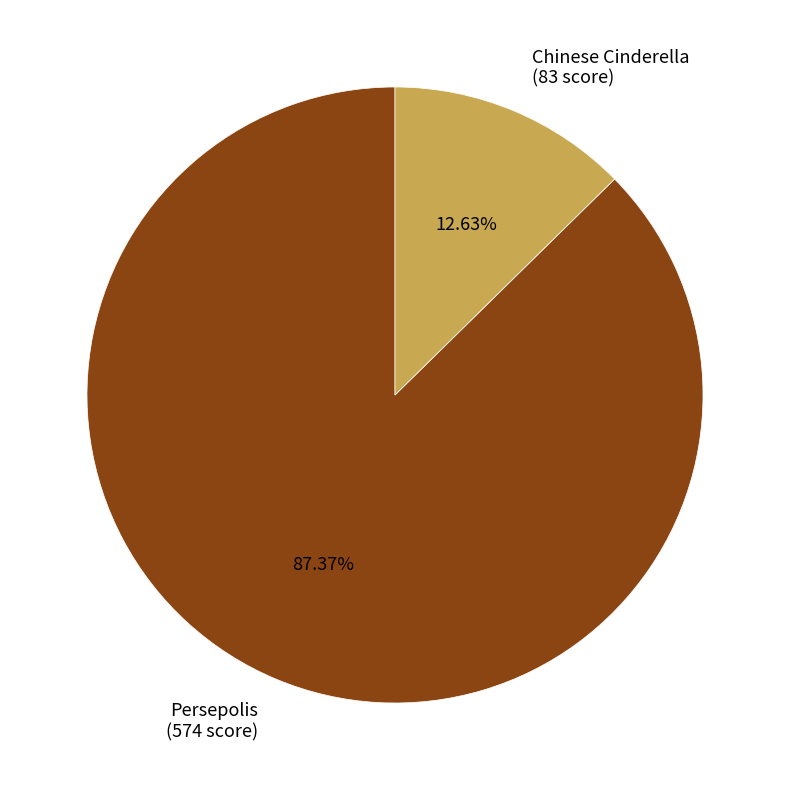

Do Chinese Cinderella and Persepolis together represent more than half of the pie?

Yes